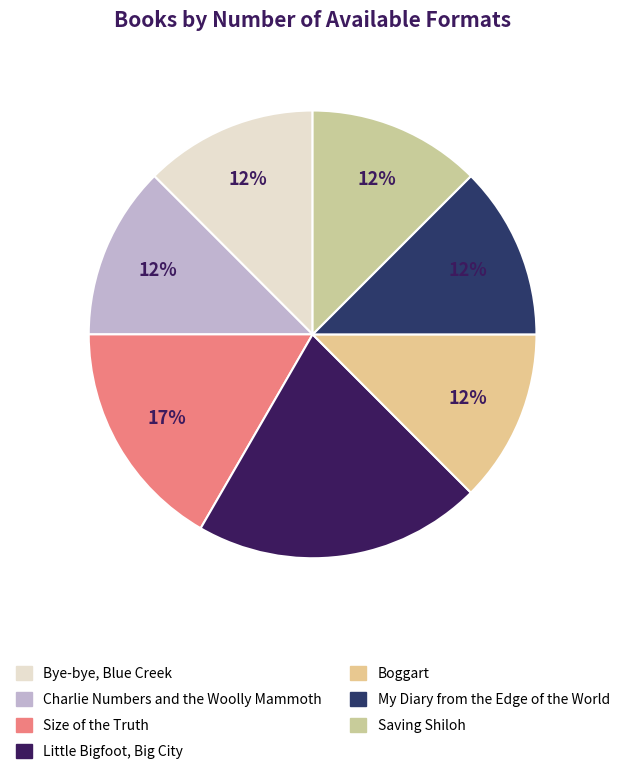

Does Little Bigfoot, Big City represent more than half of the total?

No